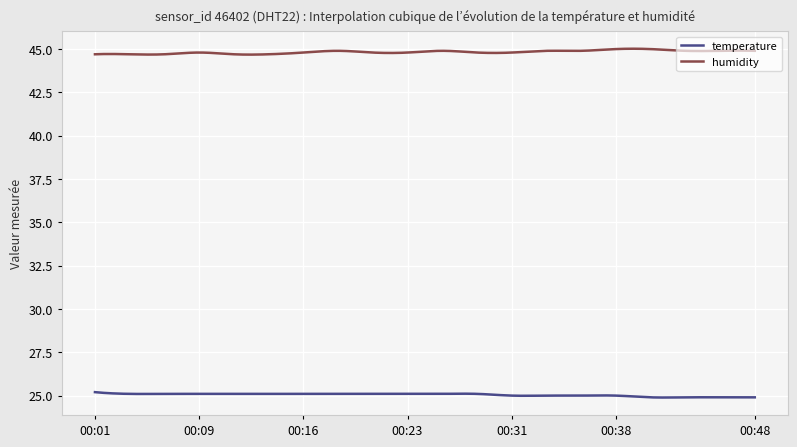

True or false: temperature has more than 2 points higher than both neighbors.

True